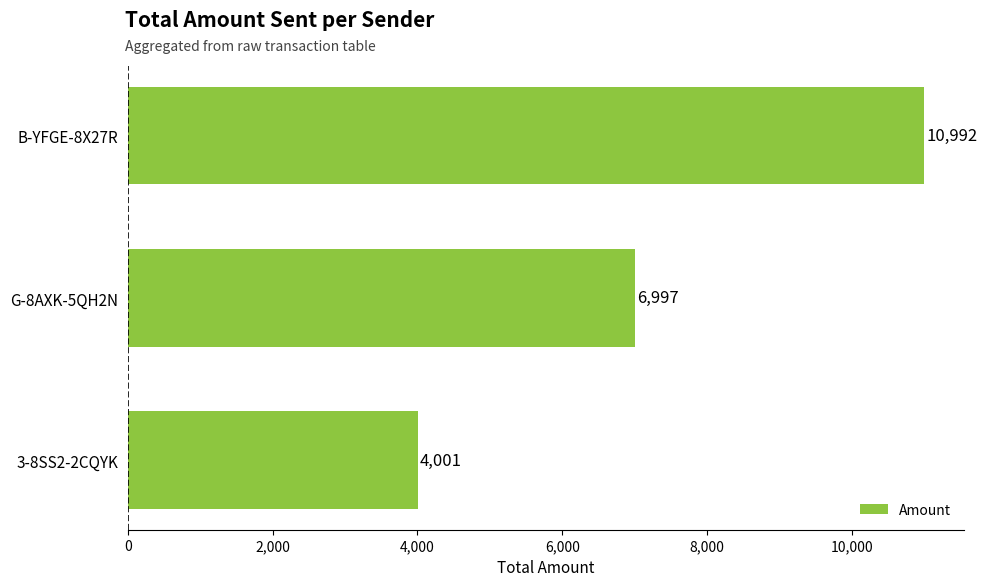

Between B-YFGE-8X27R and G-8AXK-5QH2N, which is larger?

B-YFGE-8X27R